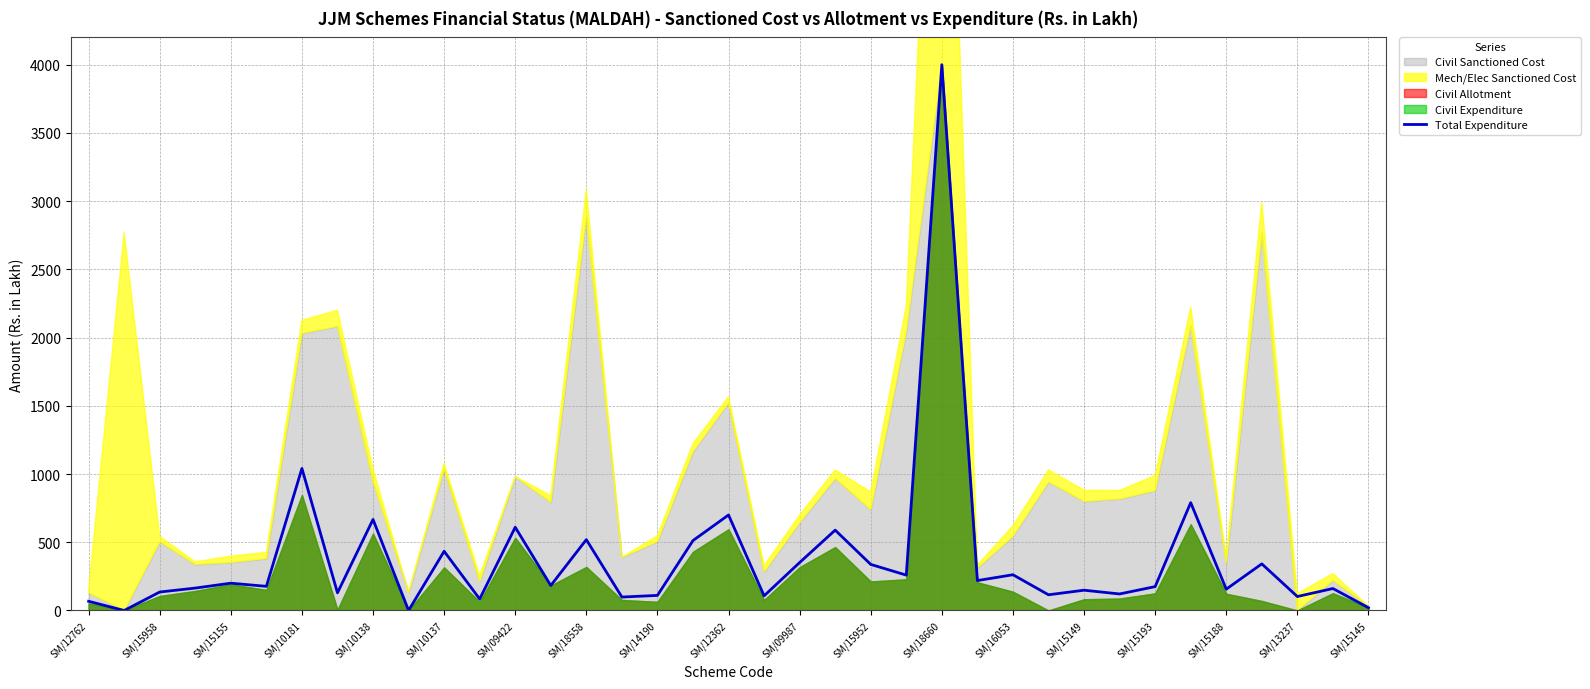

What is the average value?

380.8